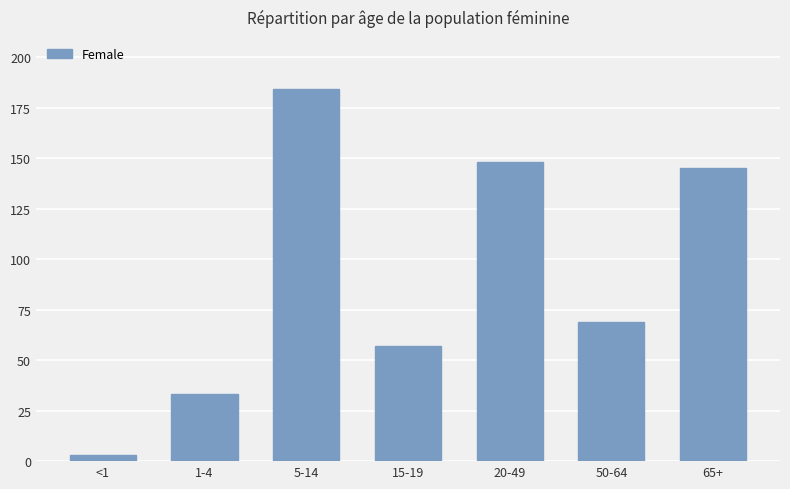

List the labels in order of value, smallest first.

<1, 1-4, 15-19, 50-64, 65+, 20-49, 5-14